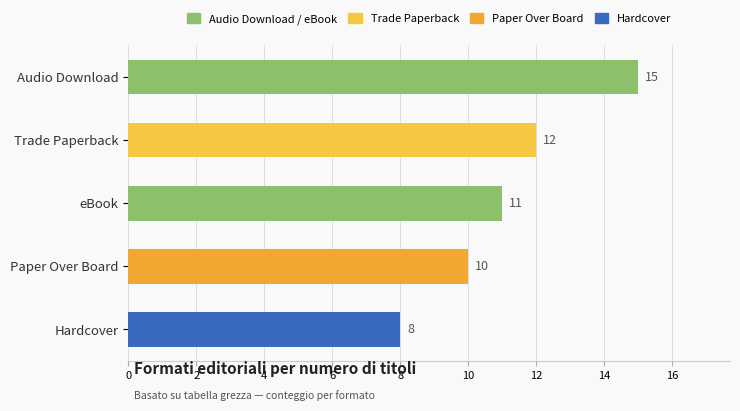

Reading bottom to top, list all the values displayed in this chart.

8	10	11	12	15